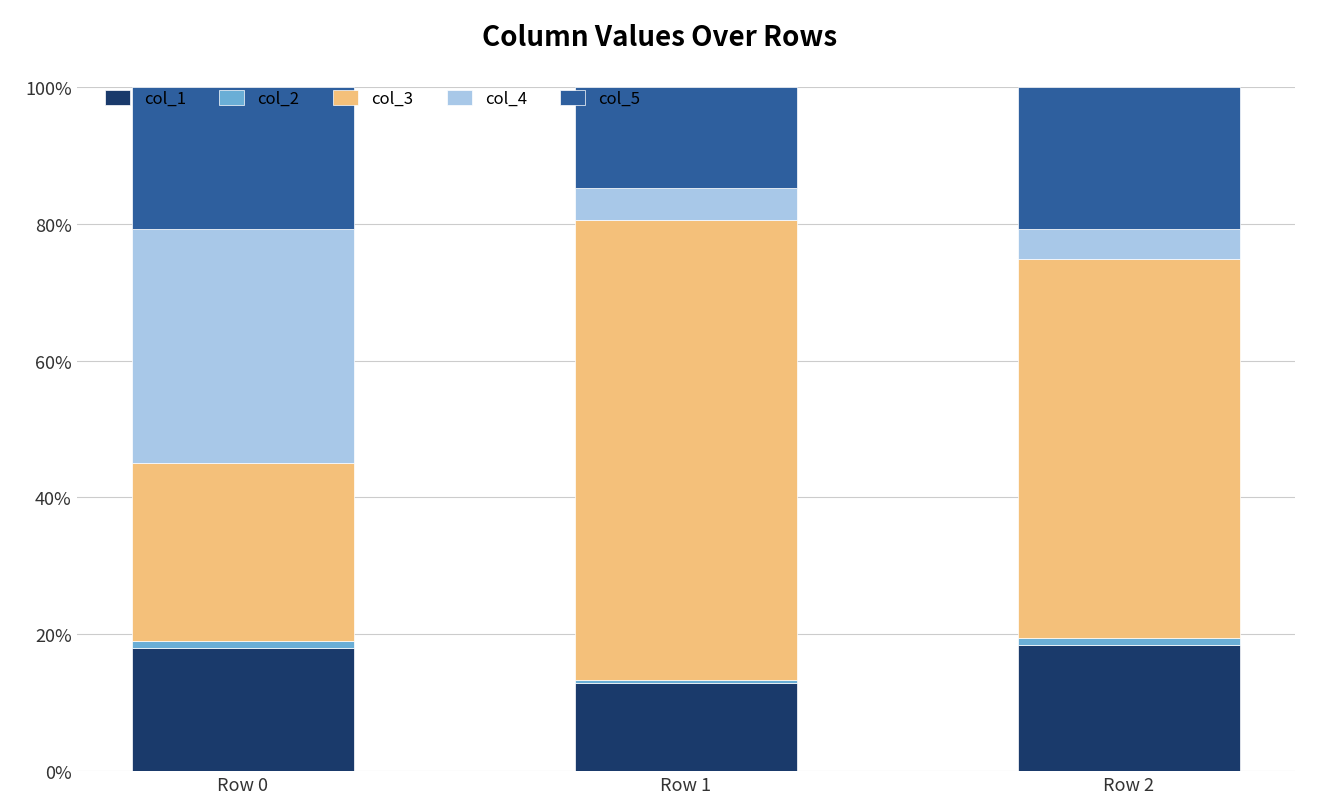

What is the average value of the col_1 series?

16.4